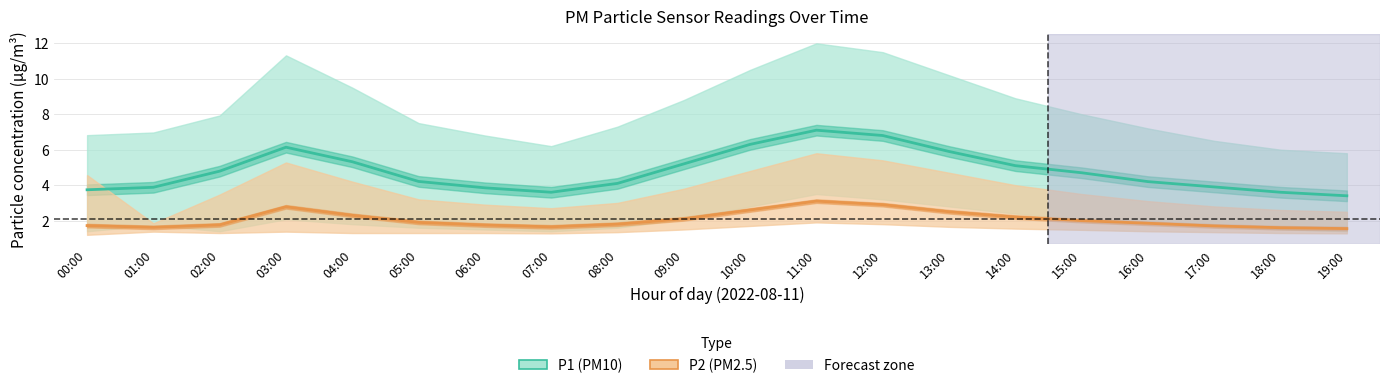

Is the value of P2_lower at 06:00 greater than the value of P1 at 00:00?

No